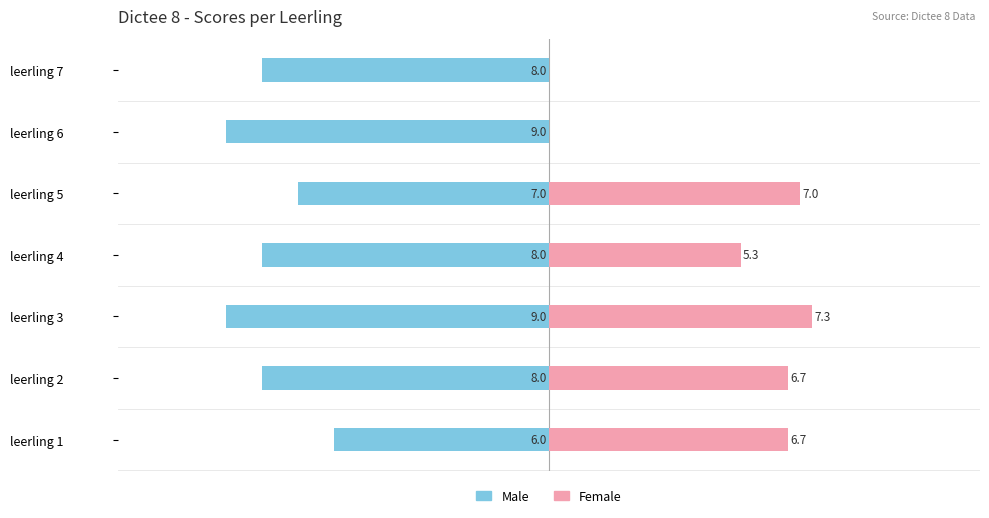

Is the value of Female at leerling 4 greater than the value of Male at leerling 2?

Yes